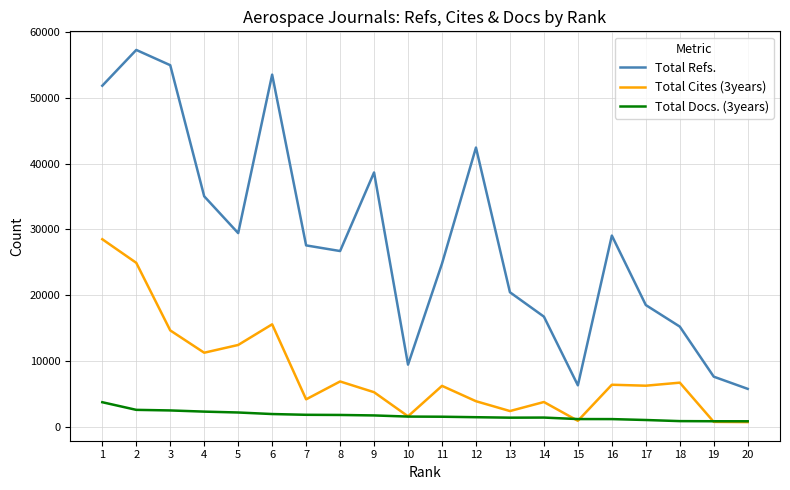

At which category does Total Cites (3years) reach its first local valley?

4